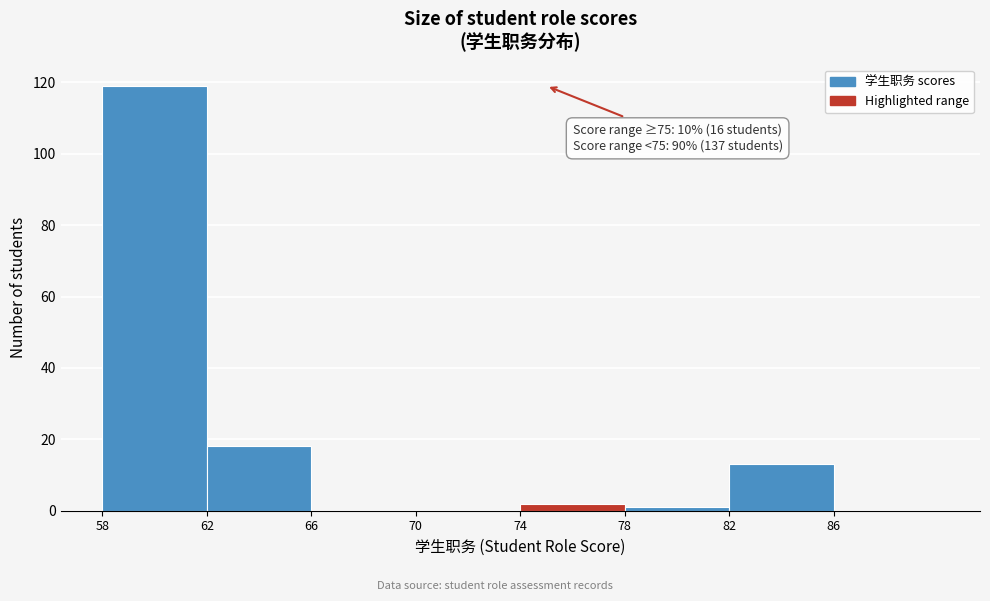

Which range on the x-axis has the tallest bar?

58 to 62